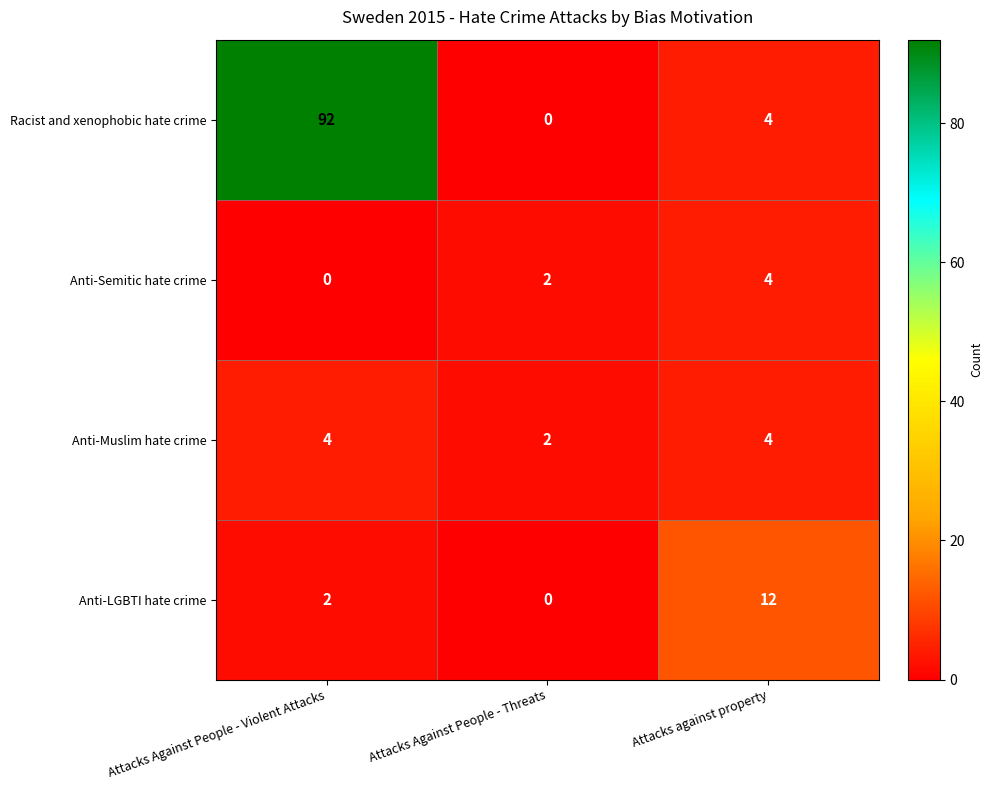

What is the difference between the highest and lowest values at Attacks Against People - Threats?

2